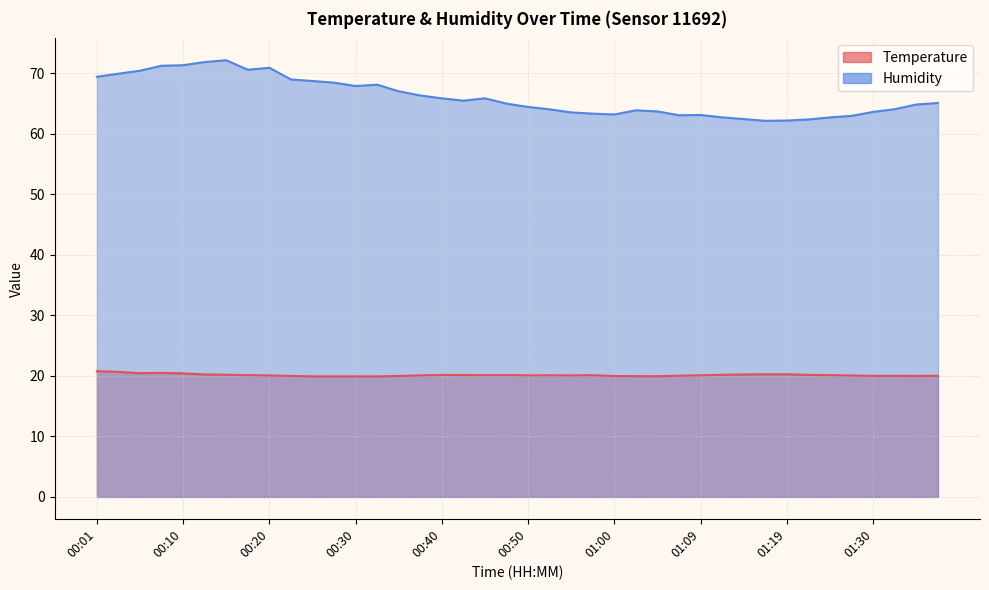

What is the sum of the Temperature values at 00:08 and 01:17?

40.8